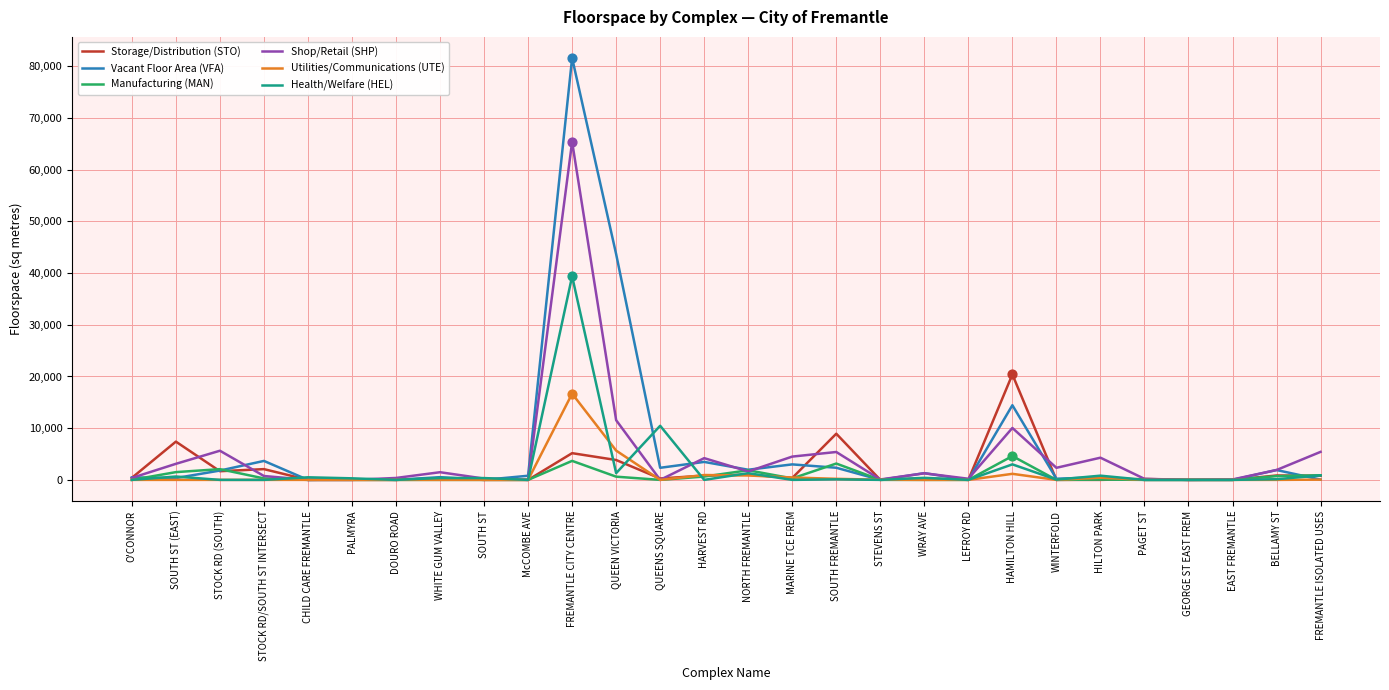

What are all the series names shown in the legend?

Storage/Distribution (STO), Vacant Floor Area (VFA), Manufacturing (MAN), Shop/Retail (SHP), Utilities/Communications (UTE), Health/Welfare (HEL)